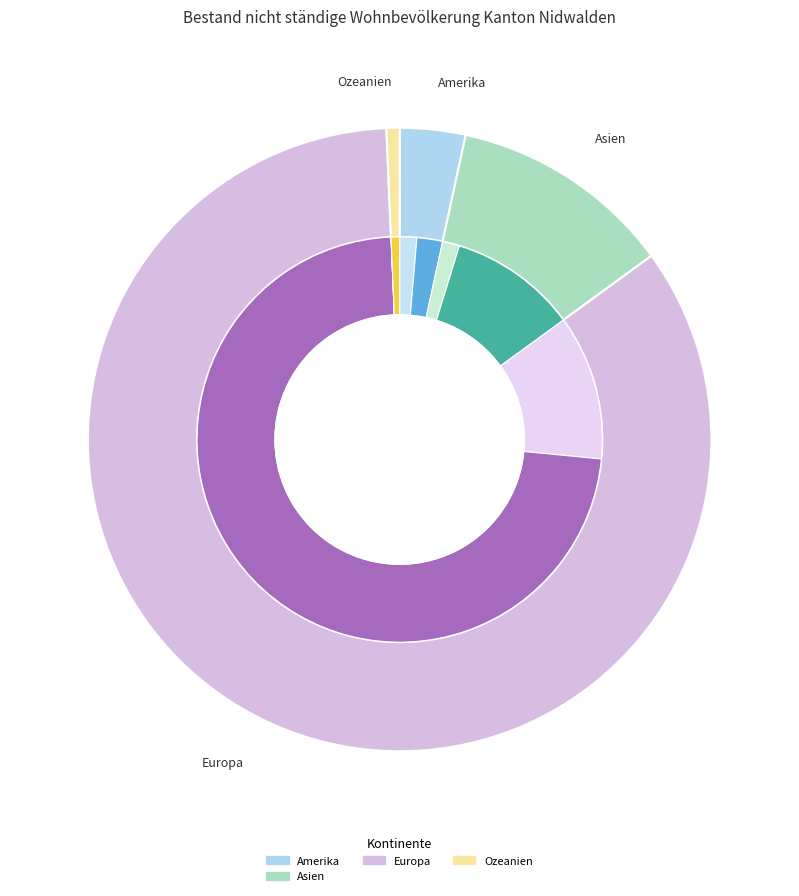

The Amerika slice represents 3% of the pie. True or false?

True